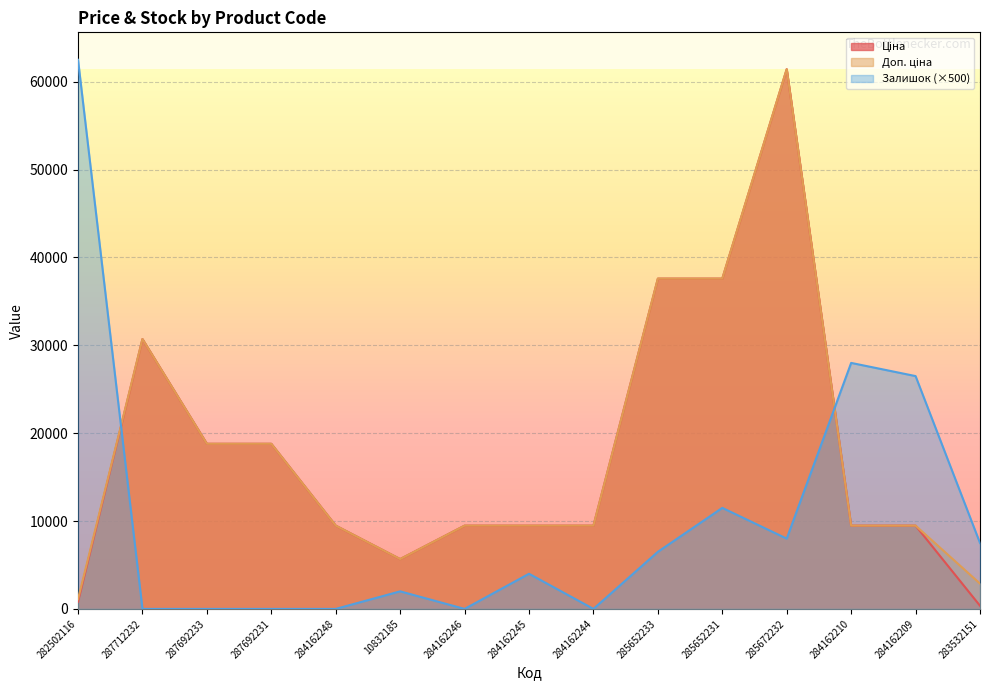

Does the chart display data point markers on the line(s)?

No